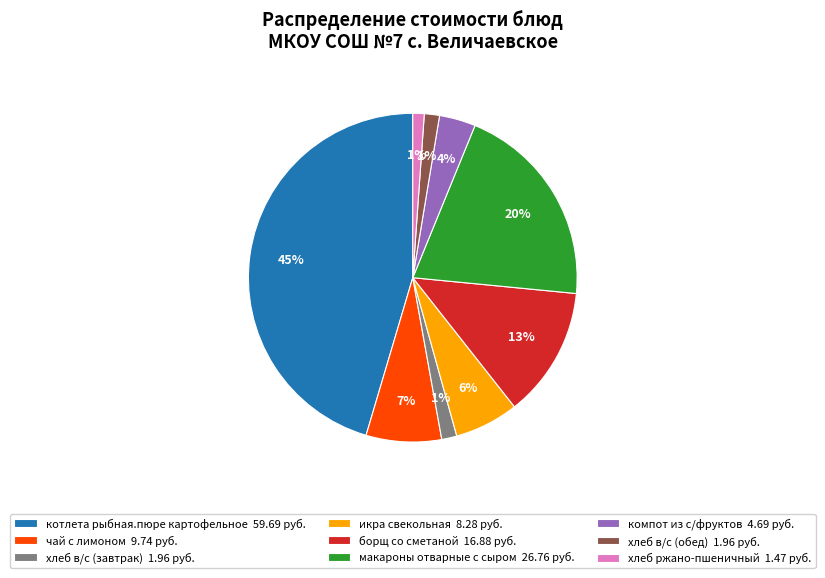

Combined, do котлета рыбная.пюре картофельное 59.69 руб. and борщ со сметаной 16.88 руб. account for over 50%?

Yes